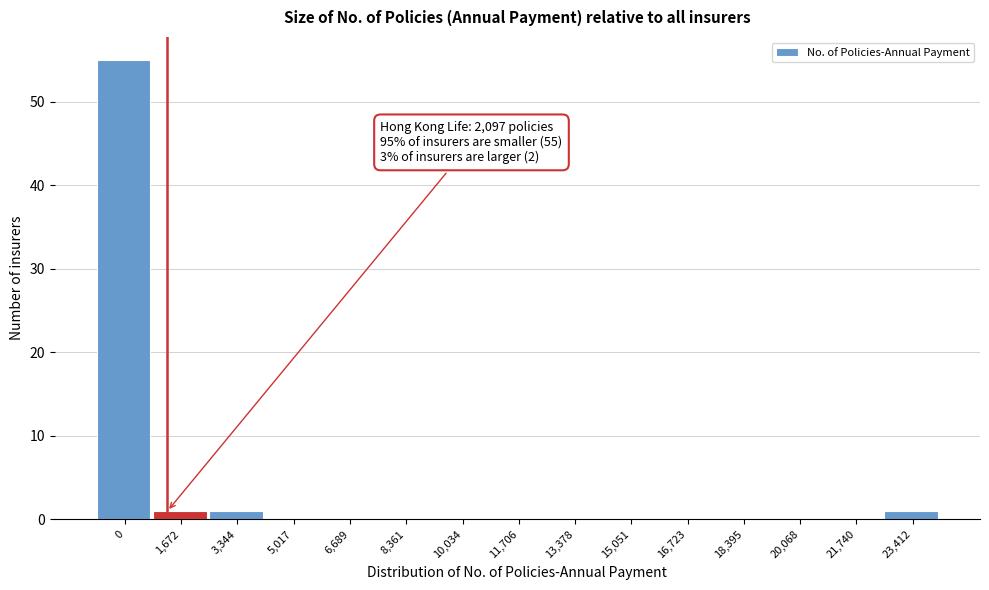

Reading right to left, list all the values displayed in this chart.

23,412=1	21,740=0	20,068=0	18,395=0	16,723=0	15,051=0	13,378=0	11,706=0	10,034=0	8,361=0	6,689=0	5,017=0	3,344=1	1,672=1	0=55